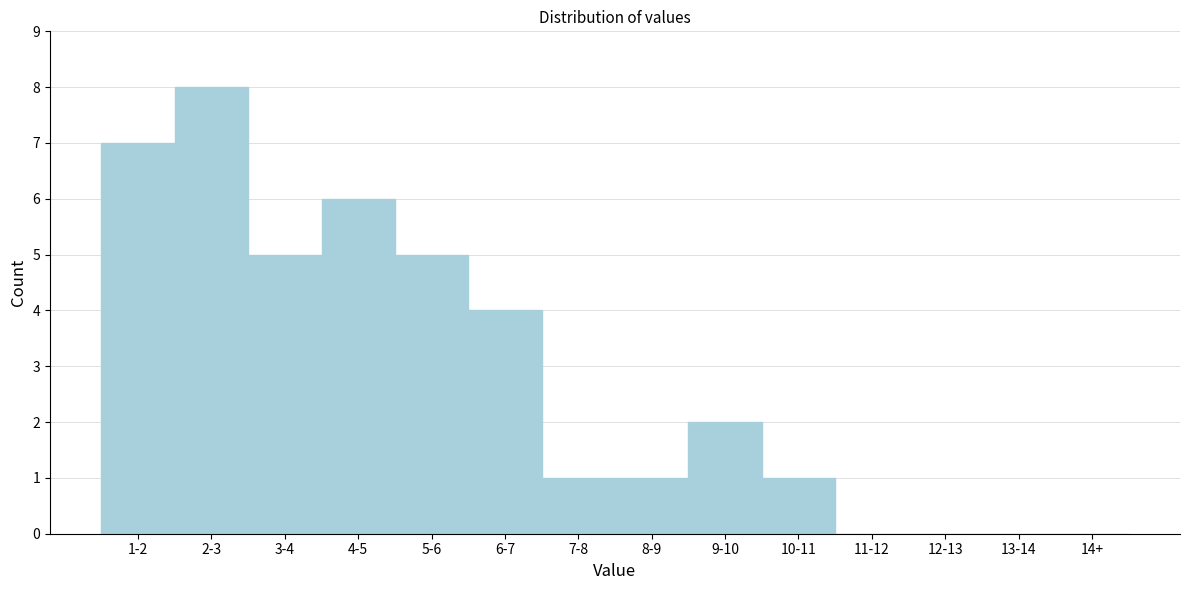

Reading right to left, extract all data points from this chart.

14+=0	13-14=0	12-13=0	11-12=0	10-11=1	9-10=2	8-9=1	7-8=1	6-7=4	5-6=5	4-5=6	3-4=5	2-3=8	1-2=7